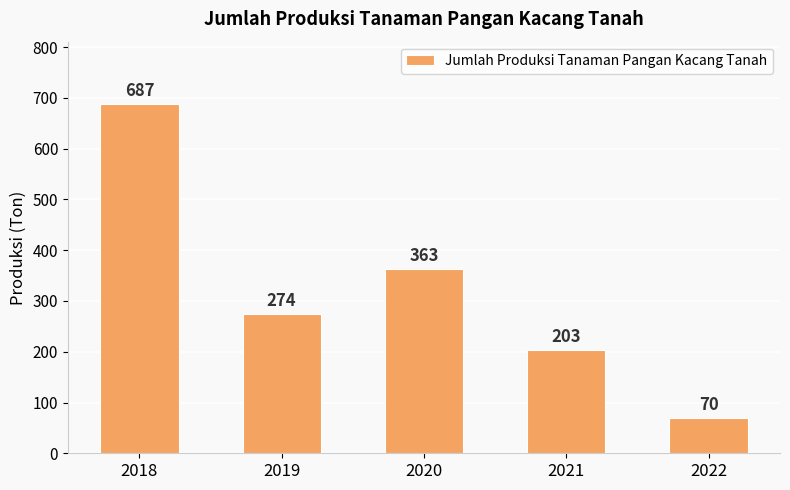

Which category has the highest value across all series?

2018